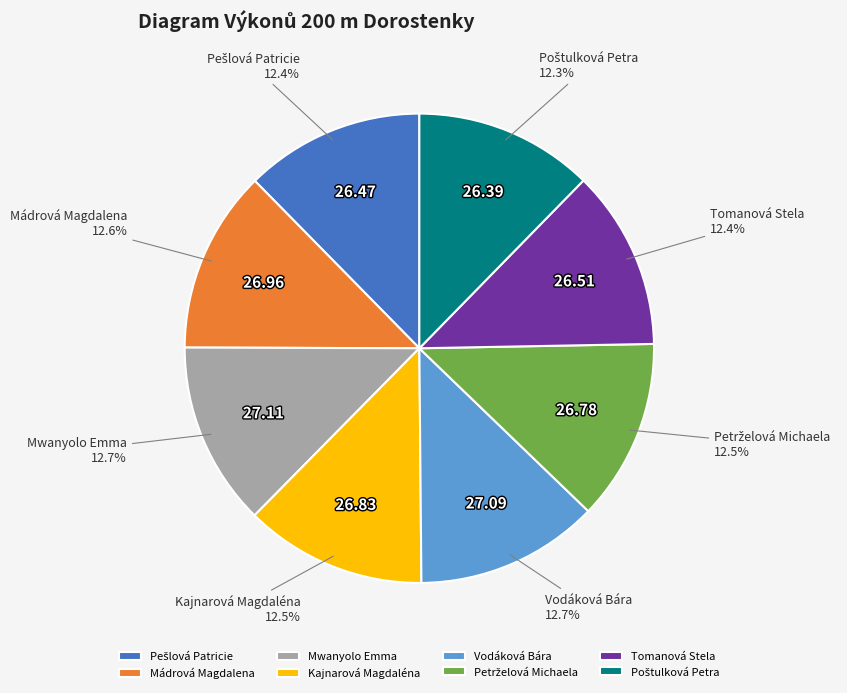

Does any single category account for the majority?

No